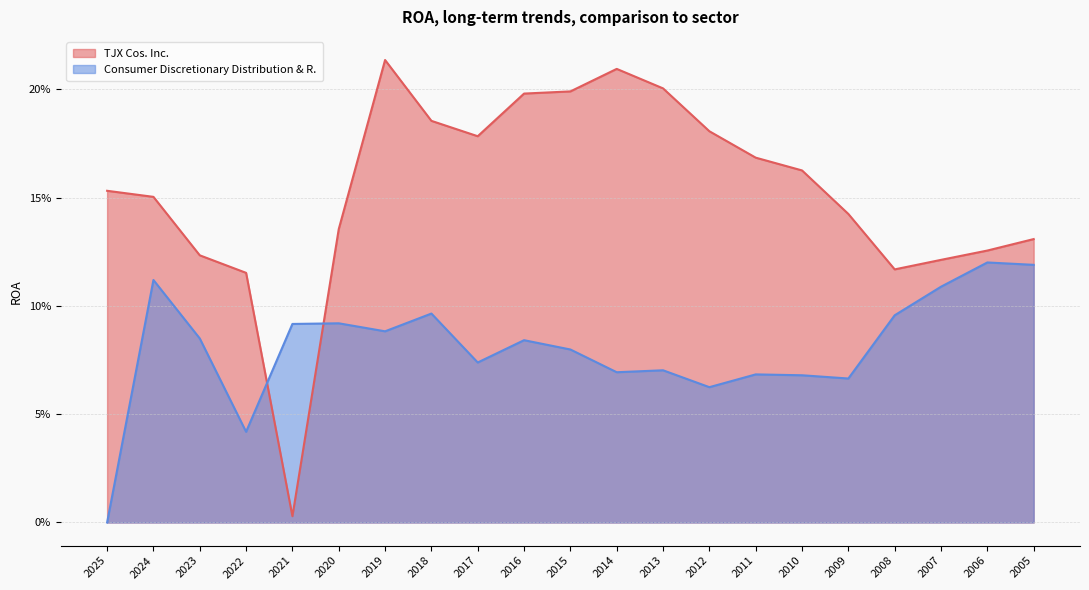

List the series in order of their overall mean, lowest first.

Consumer Discretionary Distribution & R., TJX Cos. Inc.